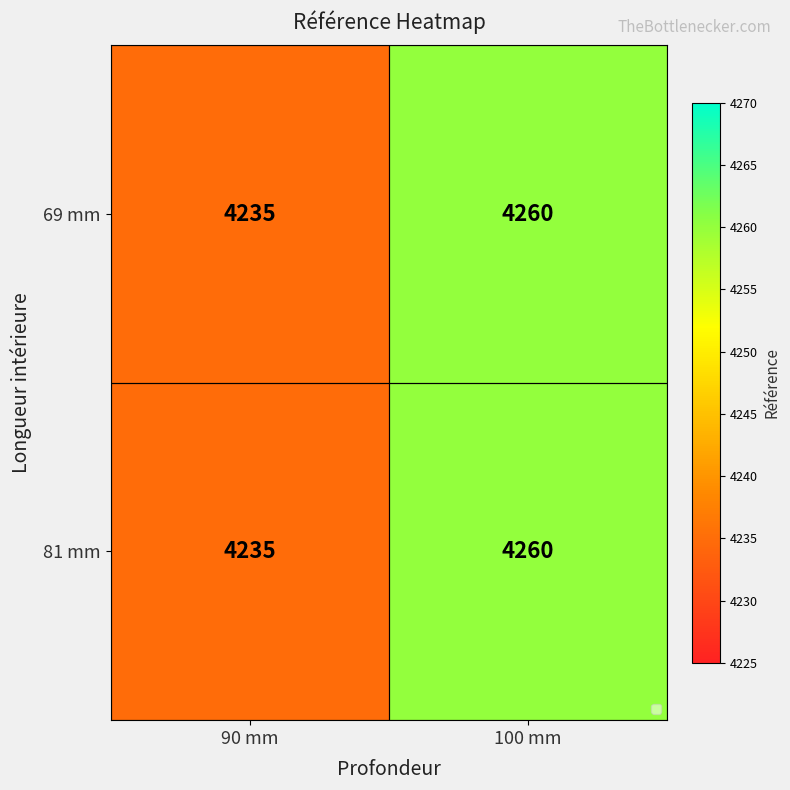

What is the difference between the maximum and minimum values in the 69 mm series?

25